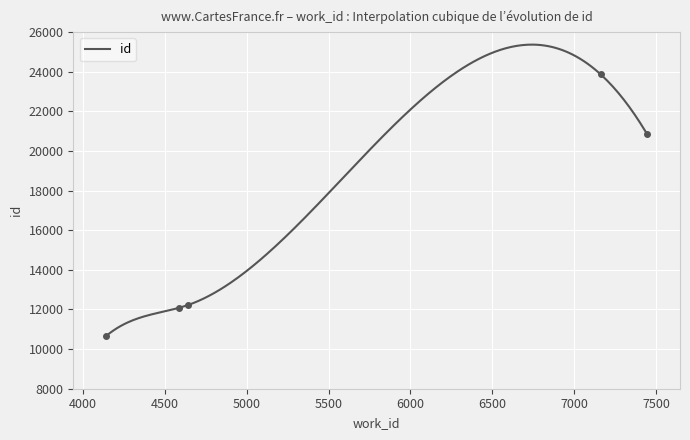

What is the average value?

15930